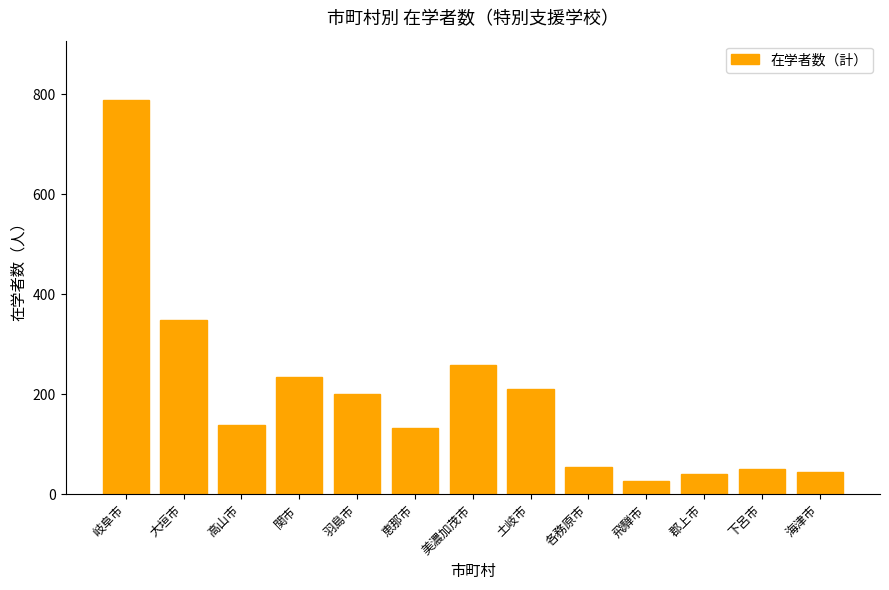

How many bars are there in total?

13